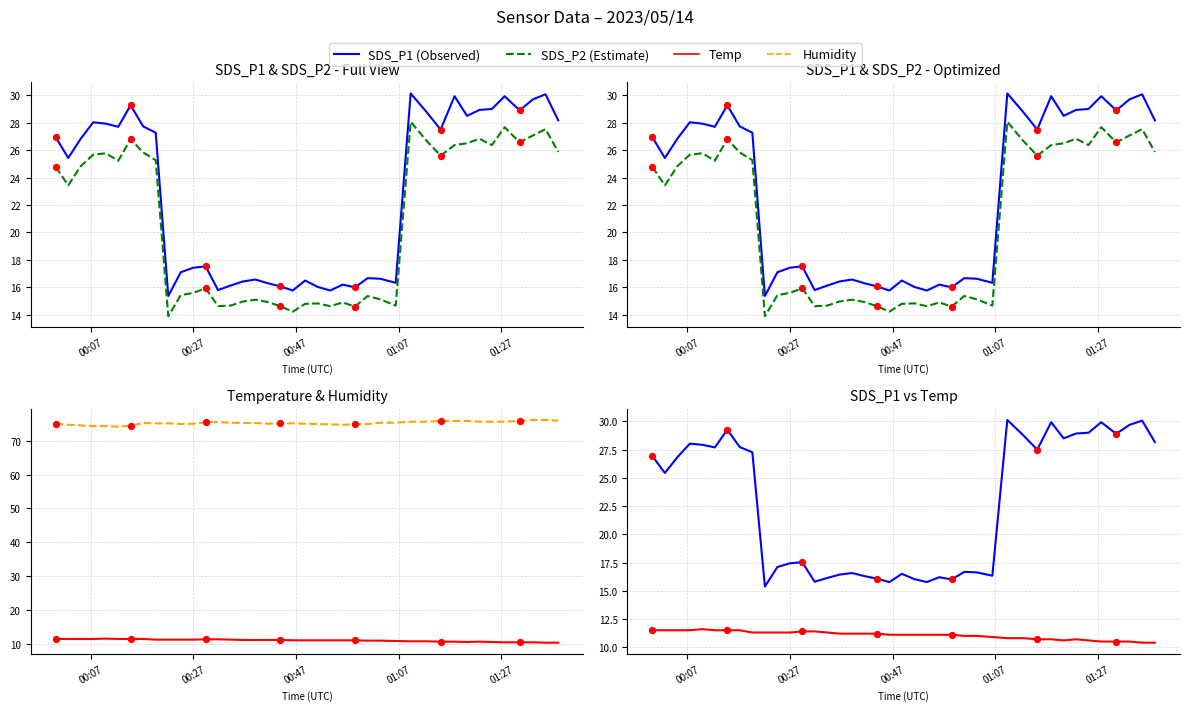

Which series has the largest total across all categories?

Humidity